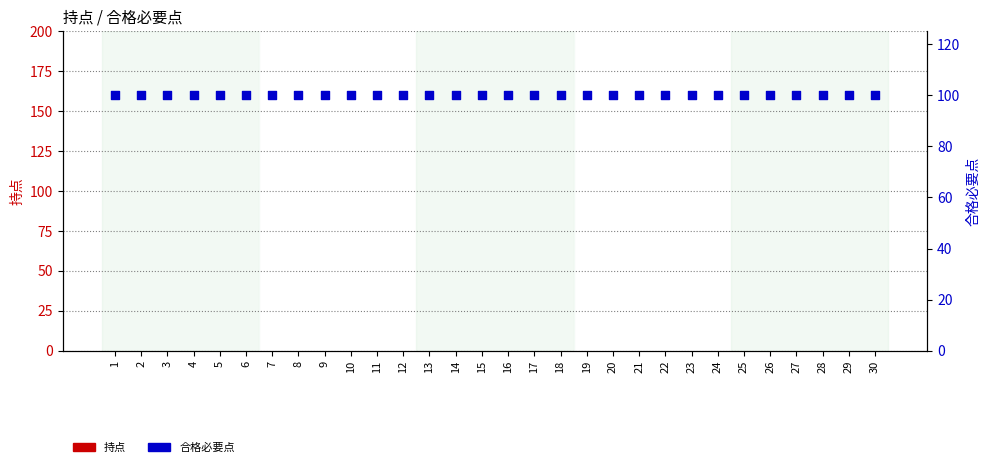

At which category is the sum across all series the highest?

1